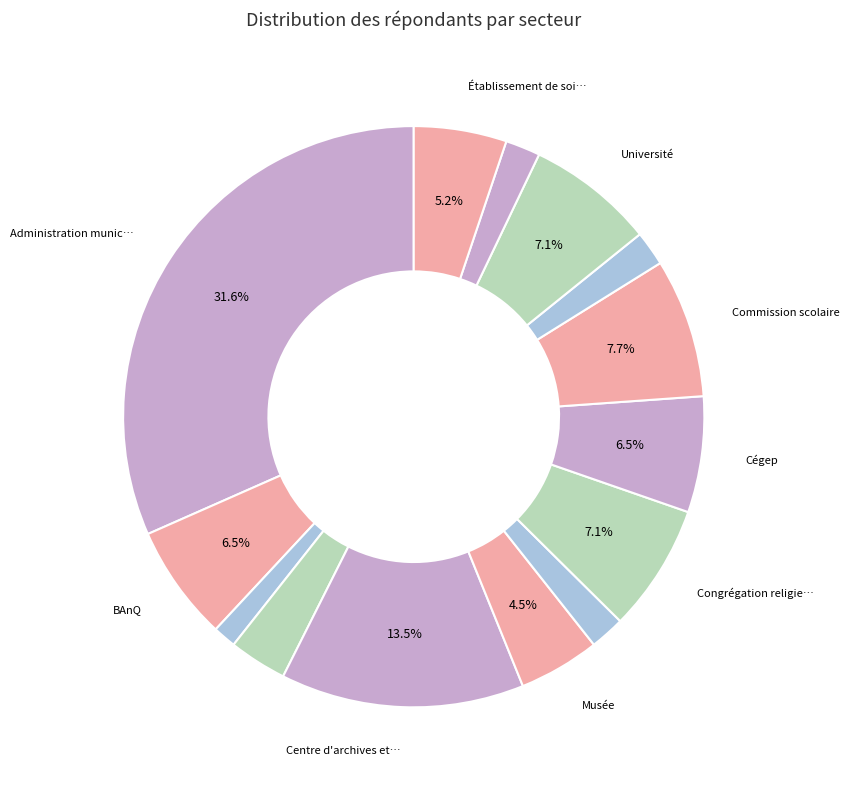

What is the smallest slice in the pie chart?

Gouvernement provincial